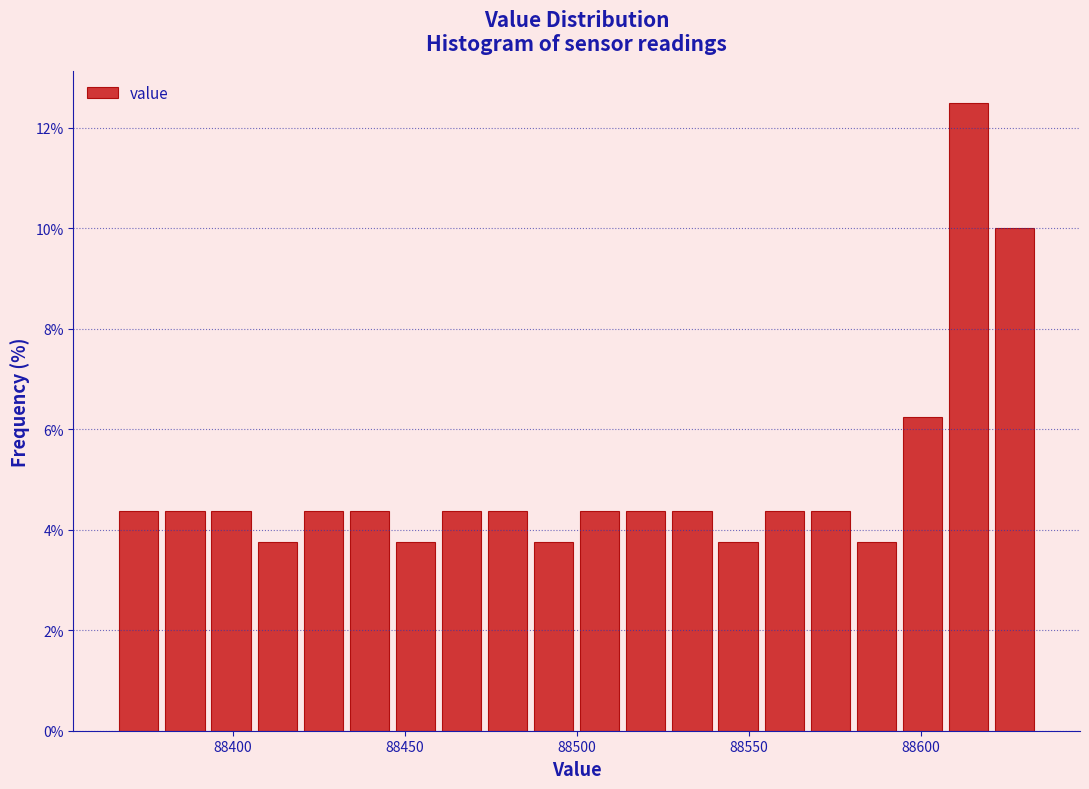

Read against the x-axis, roughly where is the centre of the tallest bar?

88615